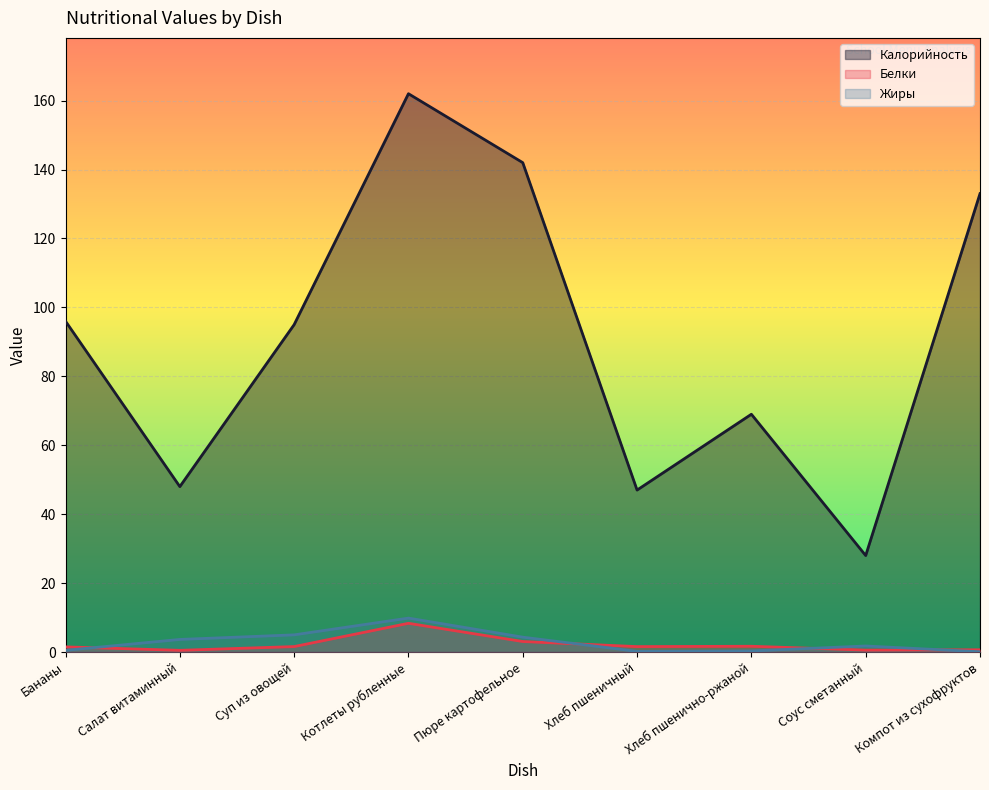

What position from the right is Котлеты рубленные?

6